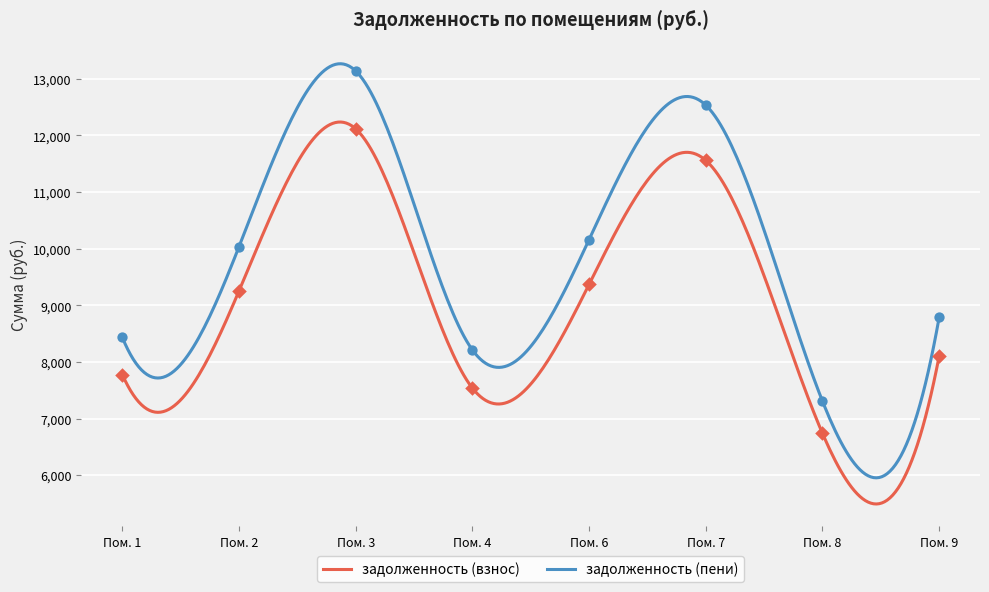

At how many categories does at least one series exceed 9709?

4